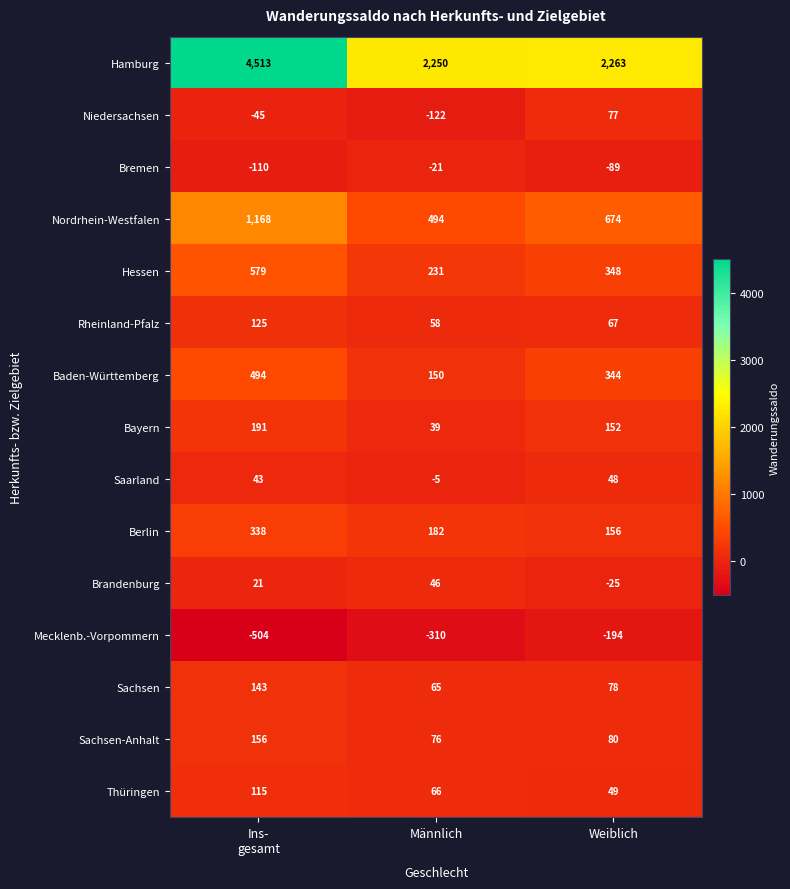

Read the Thüringen value at Weiblich, to the nearest 10.

50